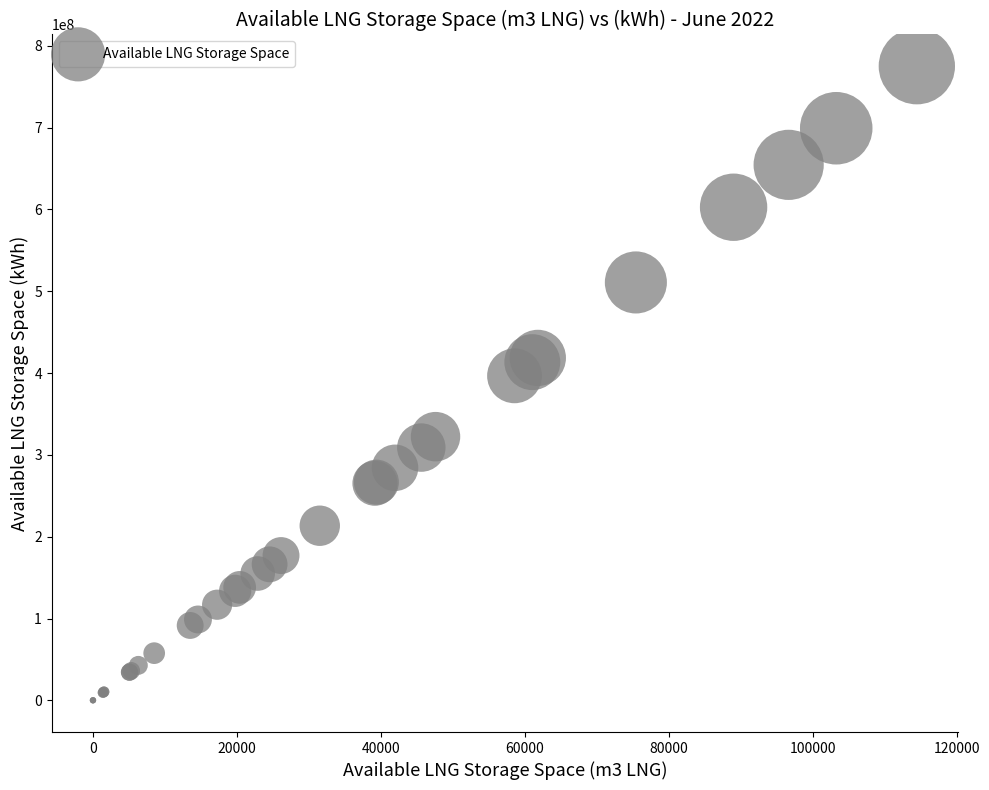

What Y value in the scatter plot is closest to 387584040?

396649106